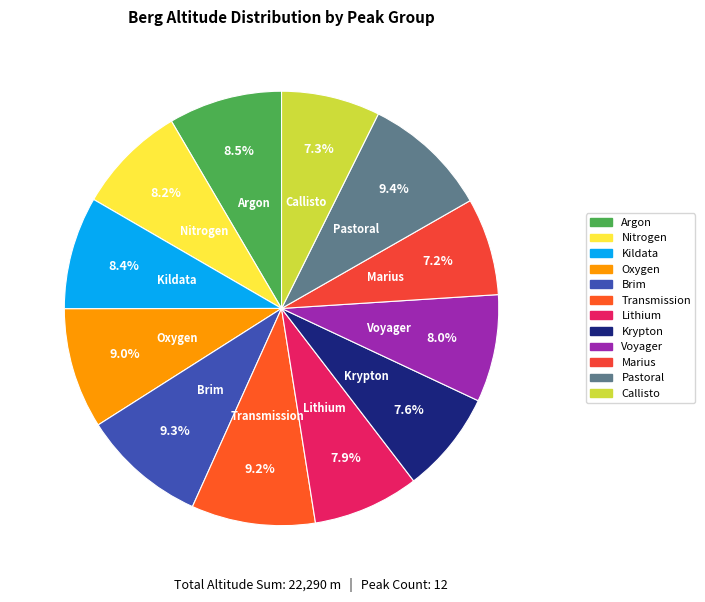

How many slices are in this pie chart?

12